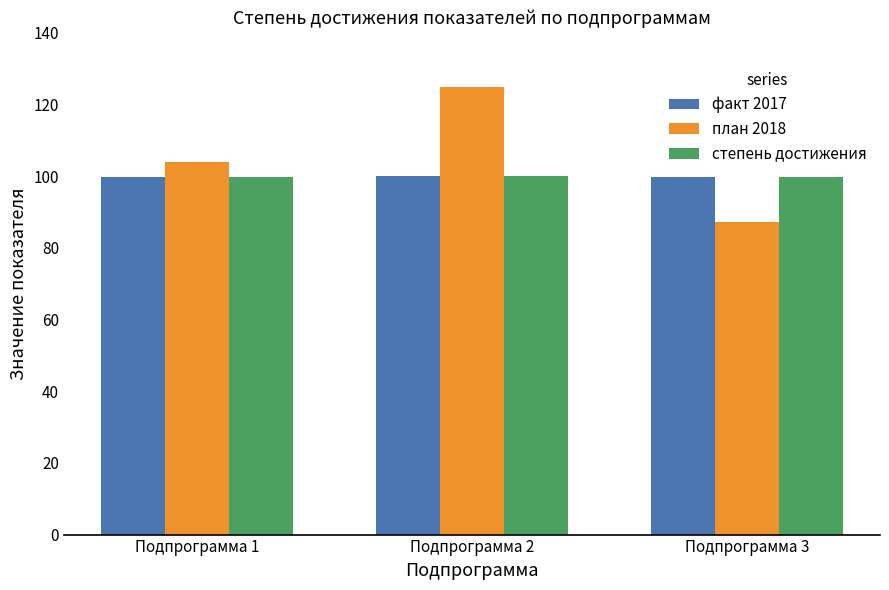

What is the maximum value shown in the chart?

125.0